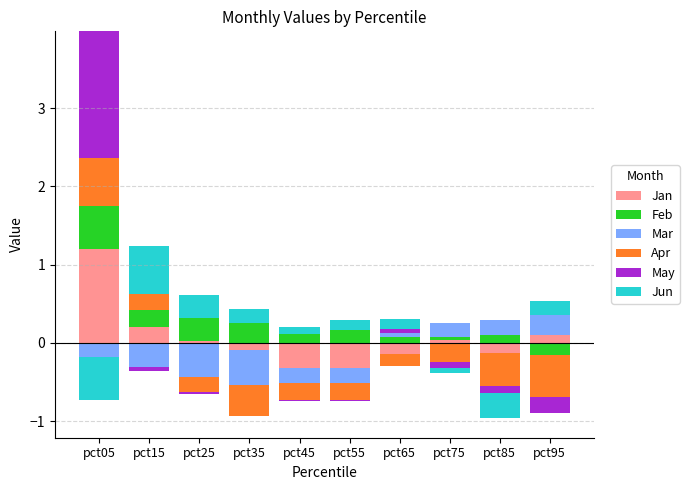

How many values in May are above zero?

2